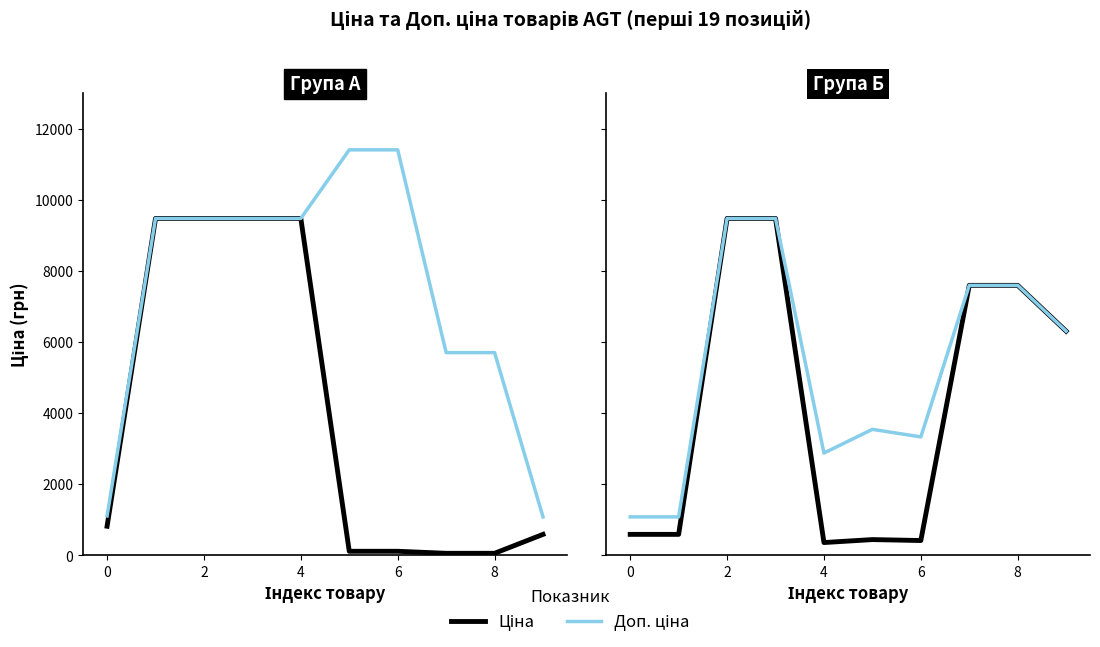

What are all the series names shown in the legend?

Ціна, Доп. ціна